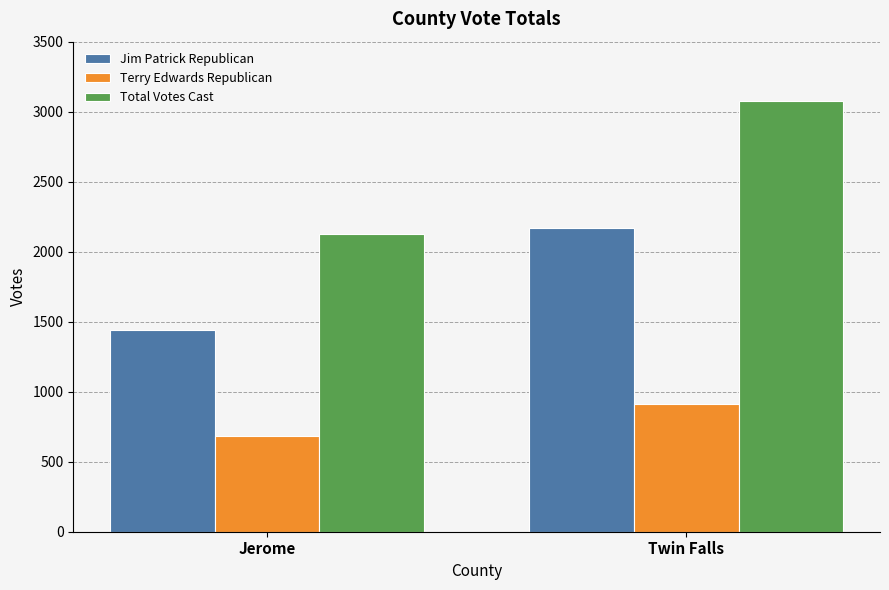

At how many categories does at least one series exceed 2896?

1